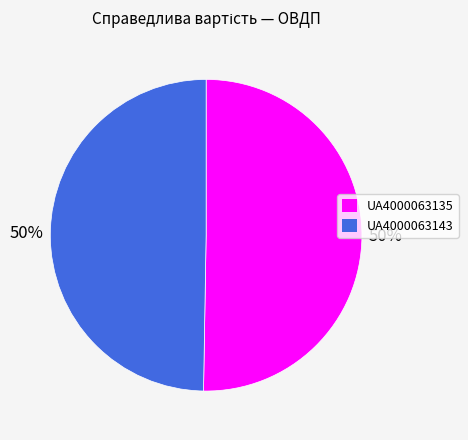

Is the sum of UA4000063135 and UA4000063143 greater than half?

Yes